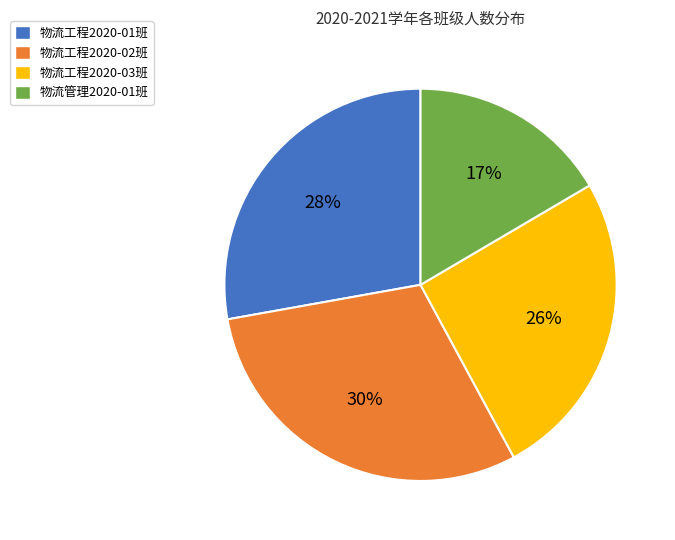

Which category has the biggest portion of the pie?

物流工程2020-02班